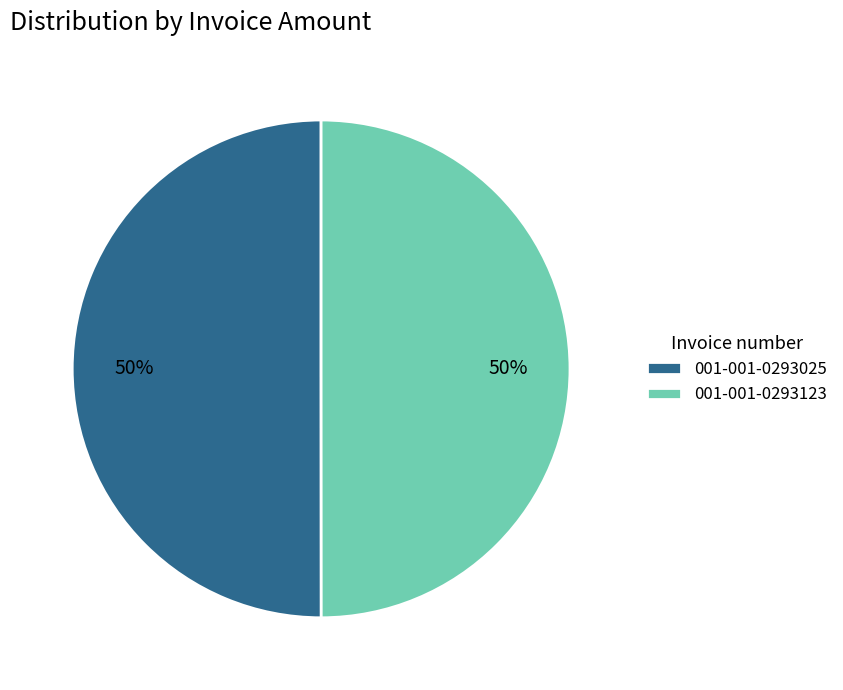

Do 001-001-0293025 and 001-001-0293123 together represent more than half of the pie?

Yes